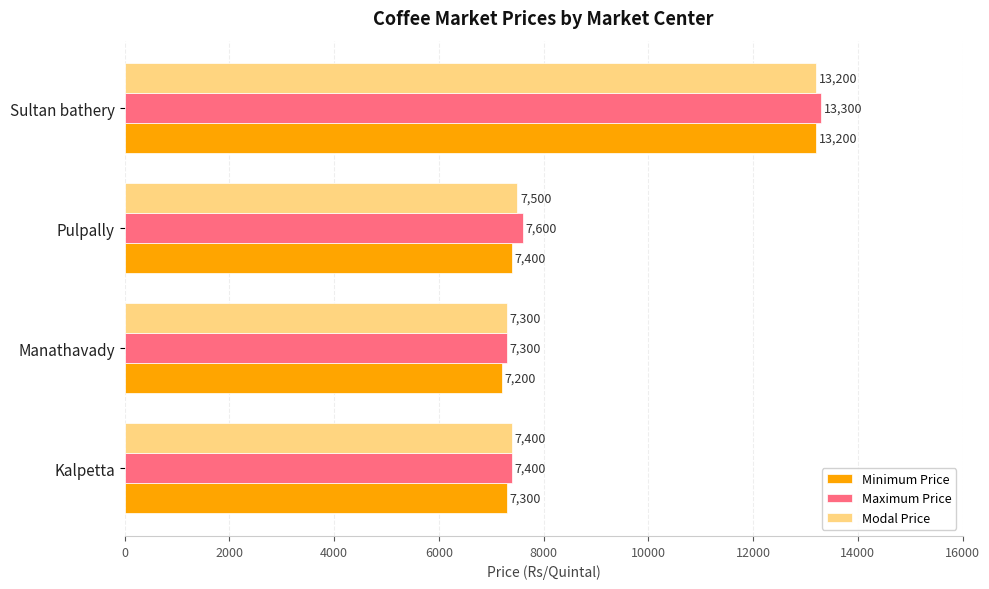

The Modal Price series shows 13200 at Sultan bathery. True or false?

True